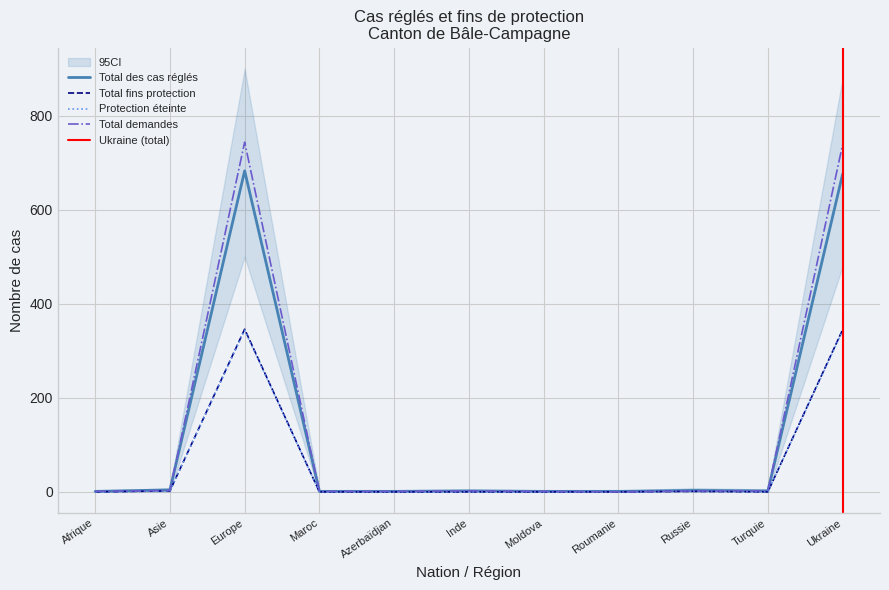

Which category has the lowest value across all series?

Afrique